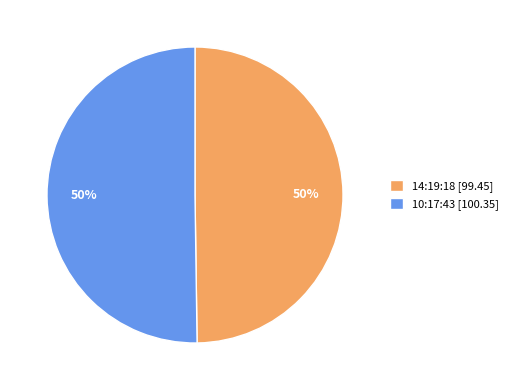

To the nearest percent, what portion does 10:17:43 [100.35] represent?

50%